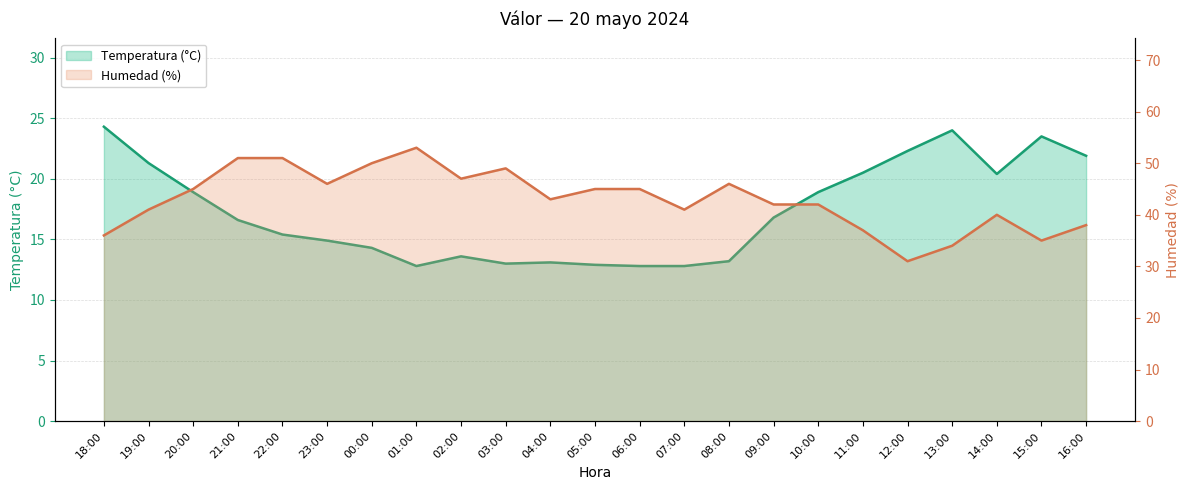

True or false: Temperatura (°C) has a value of 18.9 at 10:00.

True